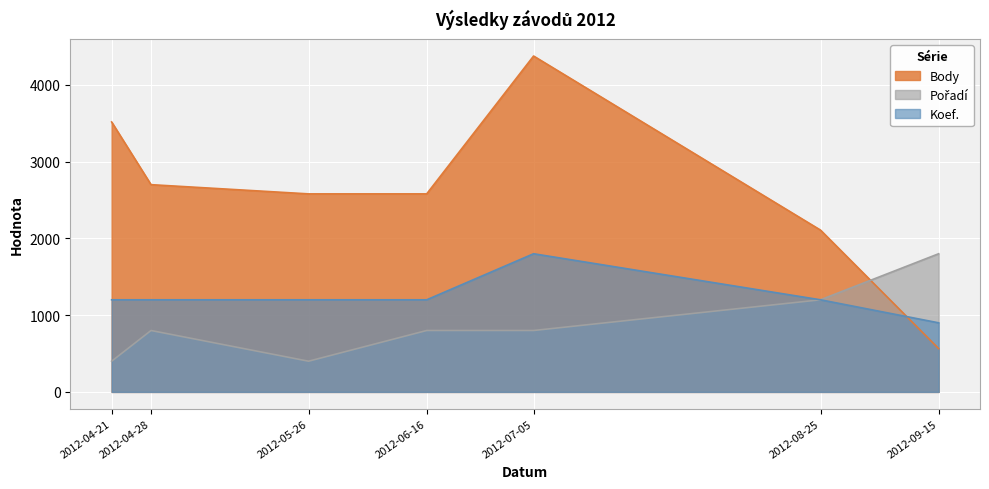

Reading left to right, list all the values displayed in this chart.

Body: 3517	2700	2580	2580	4376	2108	564
Pořadí: 400	800	400	800	800	1200	1800
Koef.: 1200	1200	1200	1200	1800	1200	900